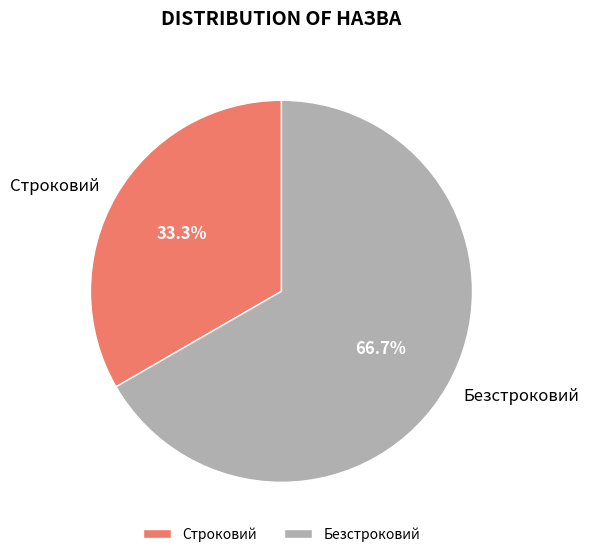

What percentage is the Безстроковий slice, to the nearest percent?

67%